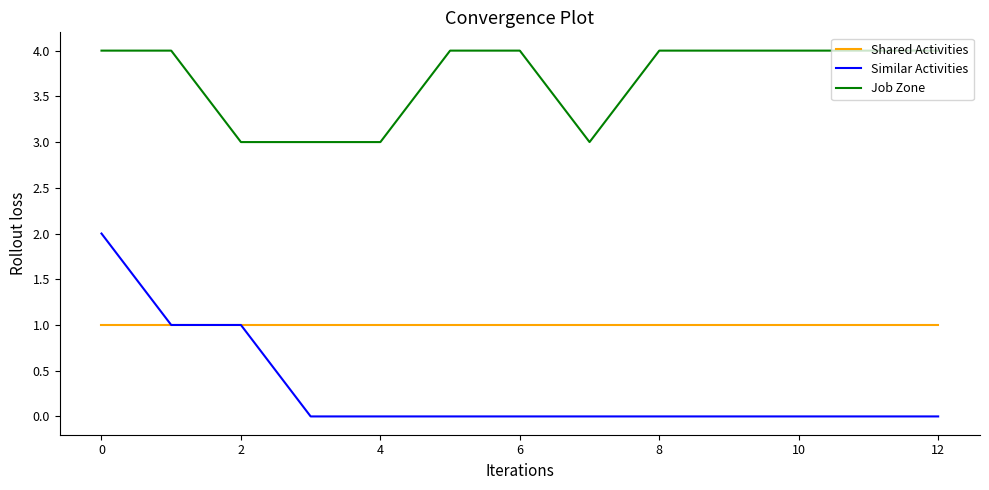

Which series has the largest range (max minus min)?

Similar Activities